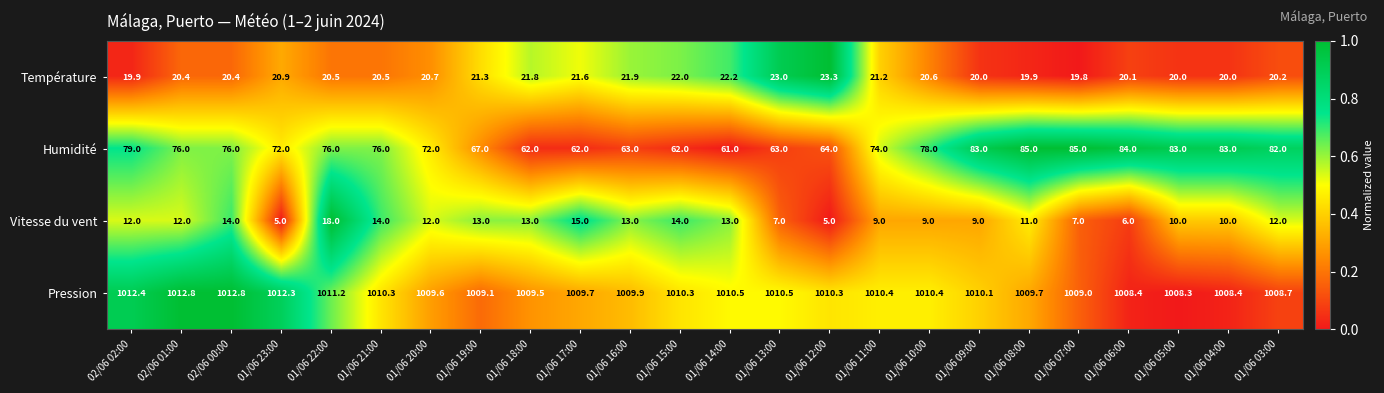

What is the sum of all Pression values?

24244.6